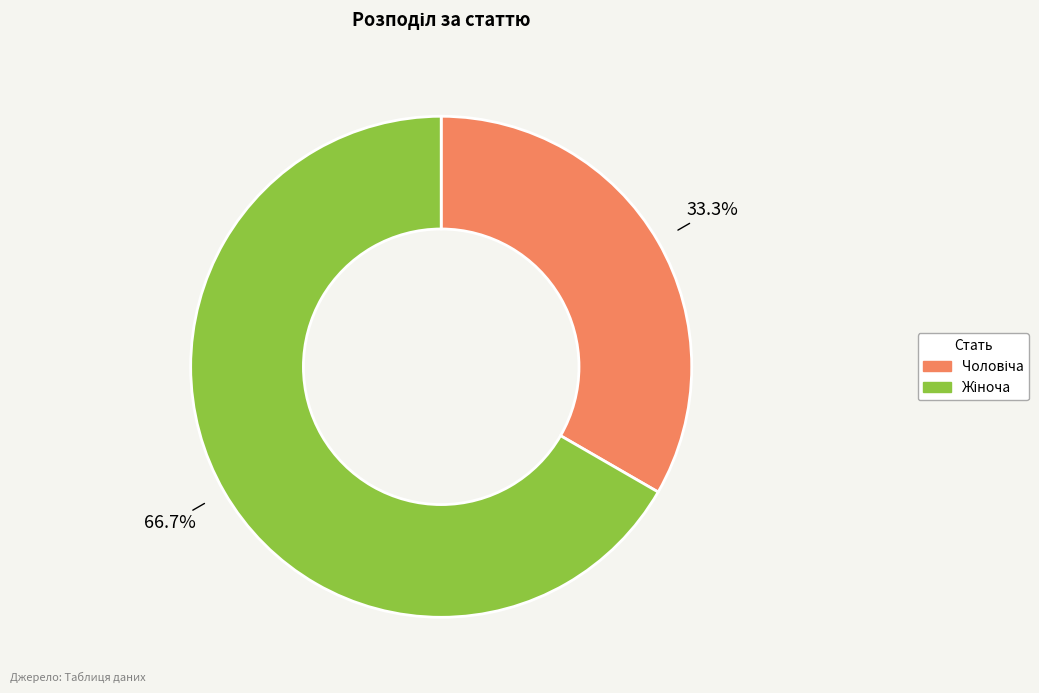

Is there any slice that represents more than half of the pie?

Yes